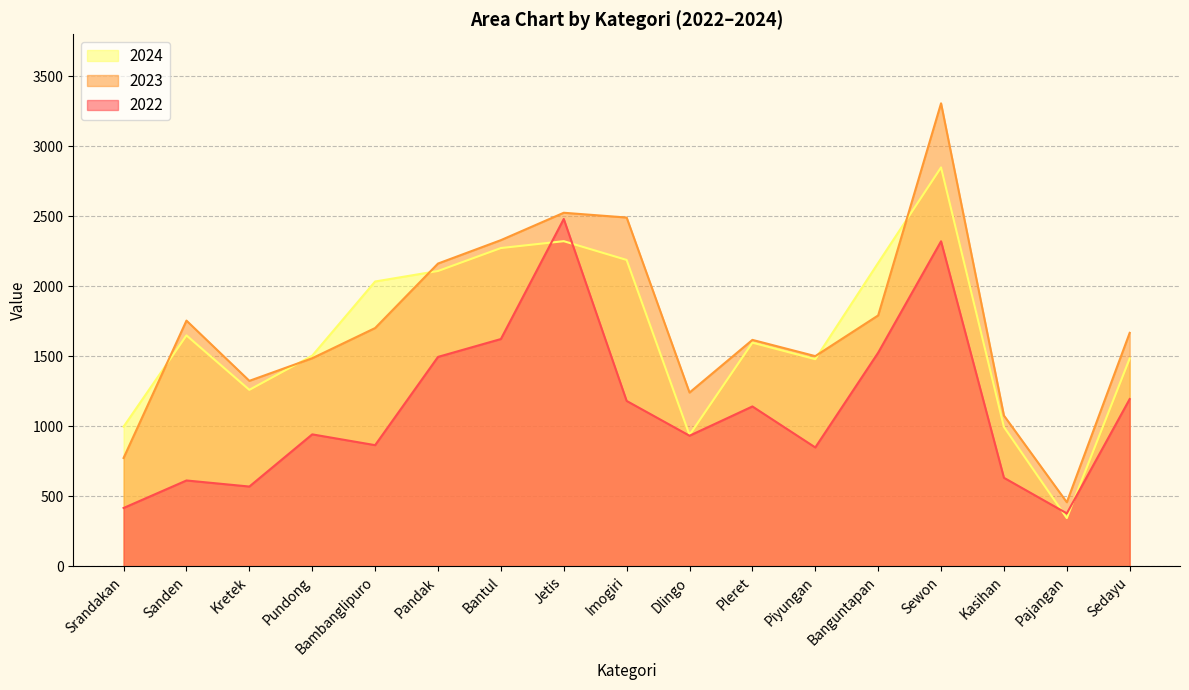

Which has a higher value, Kasihan or Pundong?

Pundong